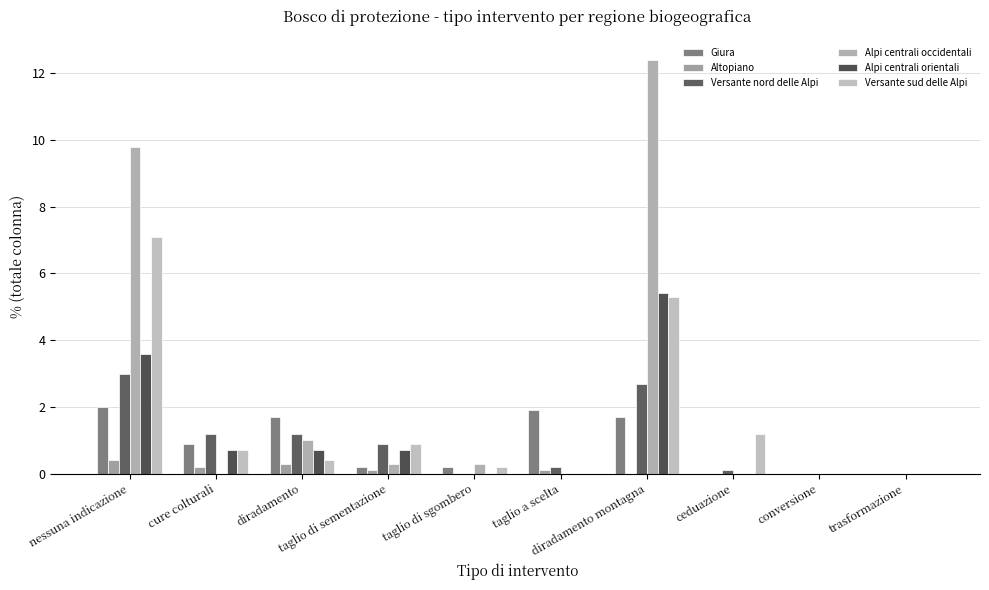

How many series are shown in this chart?

6